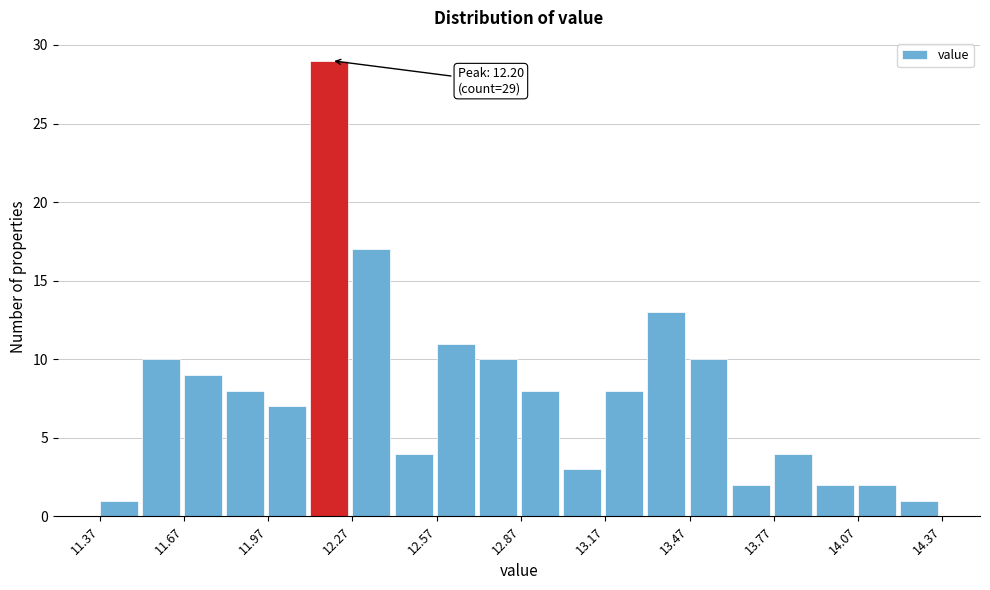

Read against the x-axis, roughly where is the centre of the tallest bar?

12.20